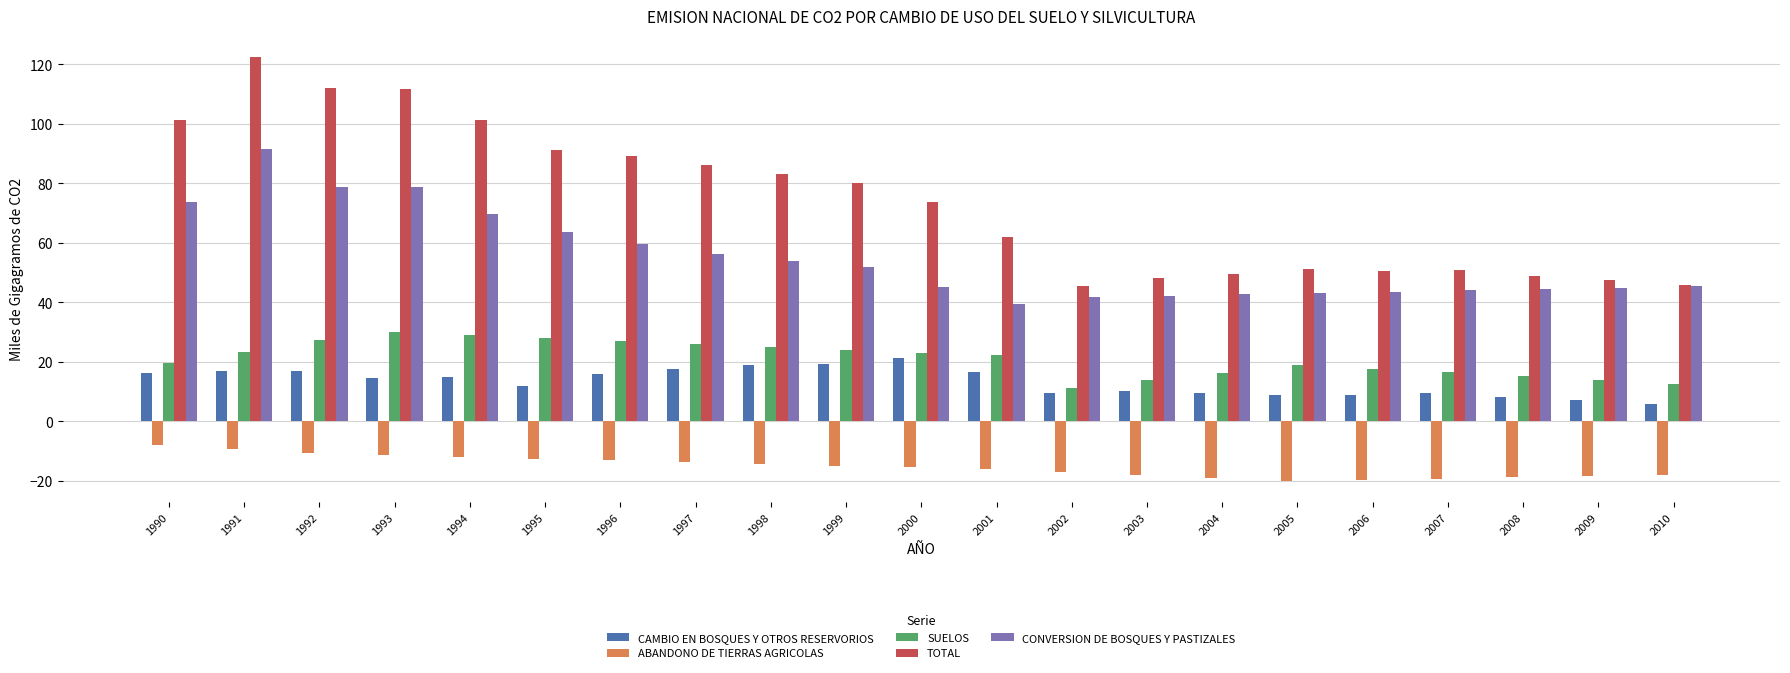

What is the value of the SUELOS bar at the 11th from the left?

23.1